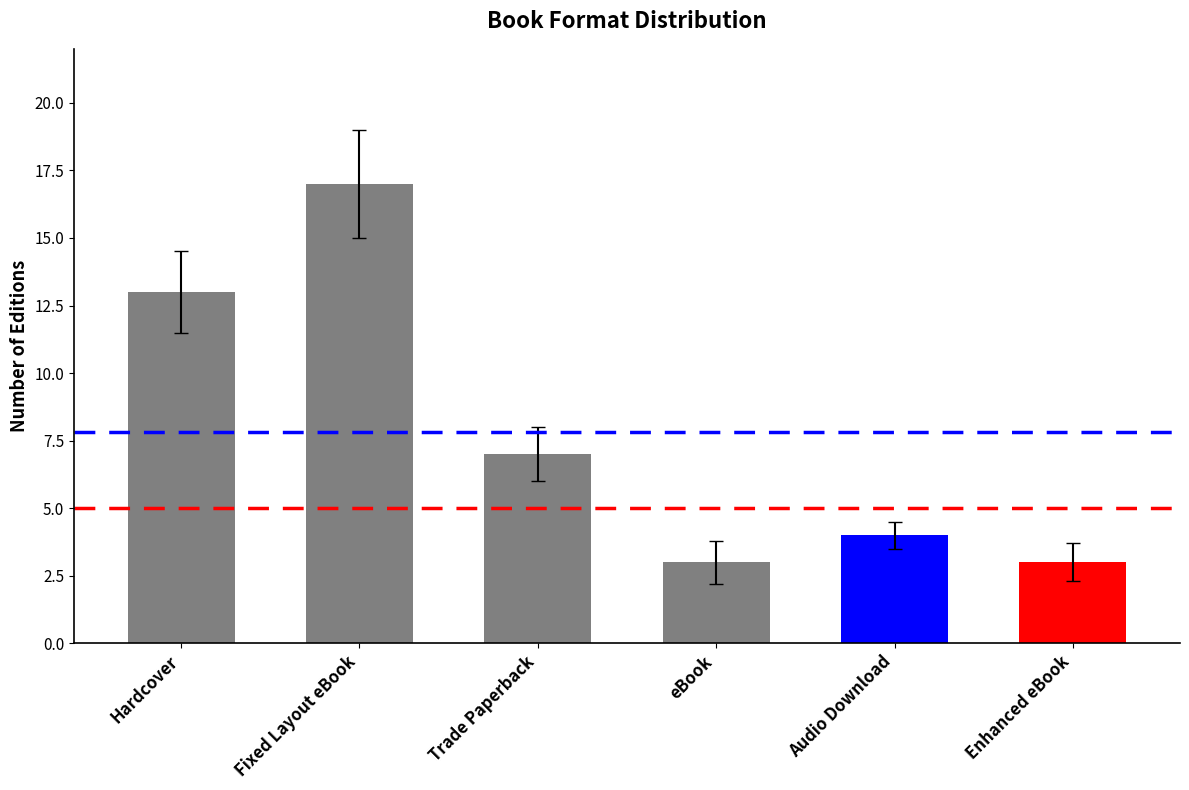

Are the bars grouped side by side (vs. stacked)?

No